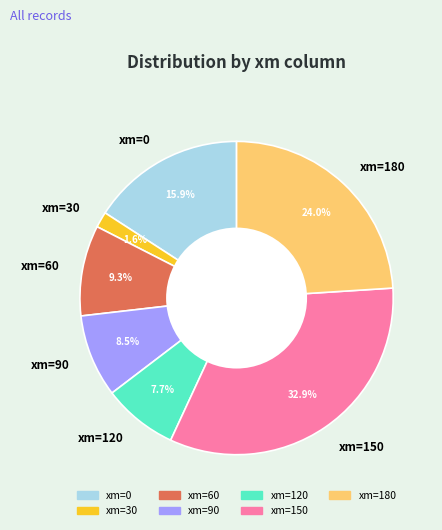

To the nearest percent, what is the average slice percentage?

14%